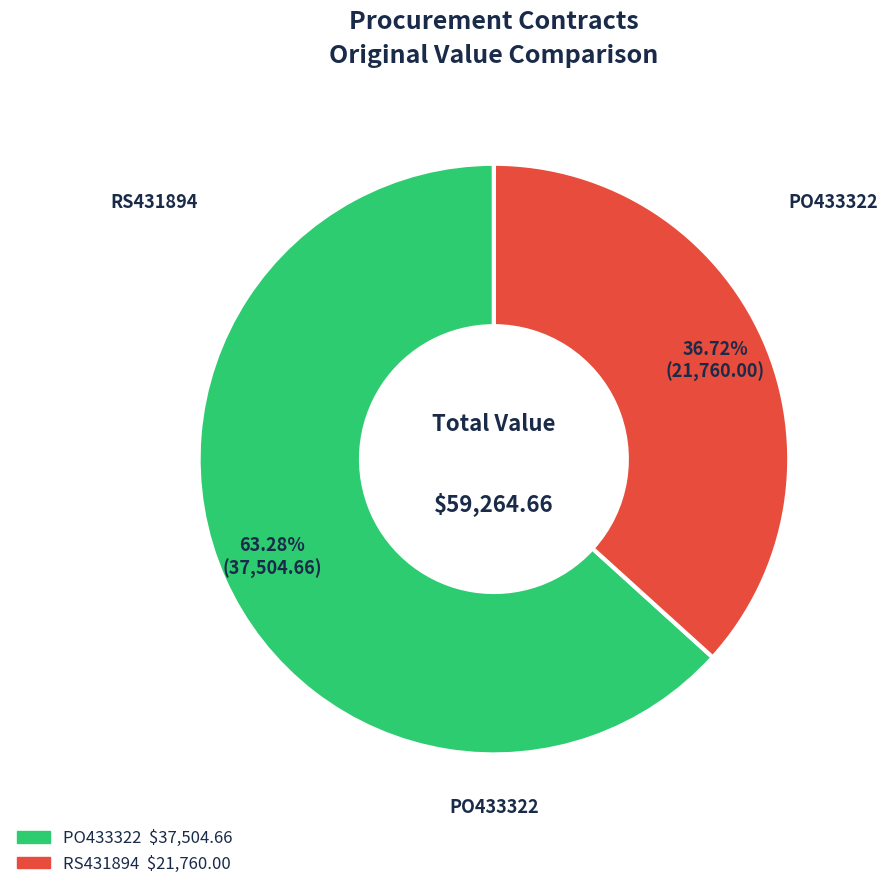

Is there a majority slice in this chart?

Yes